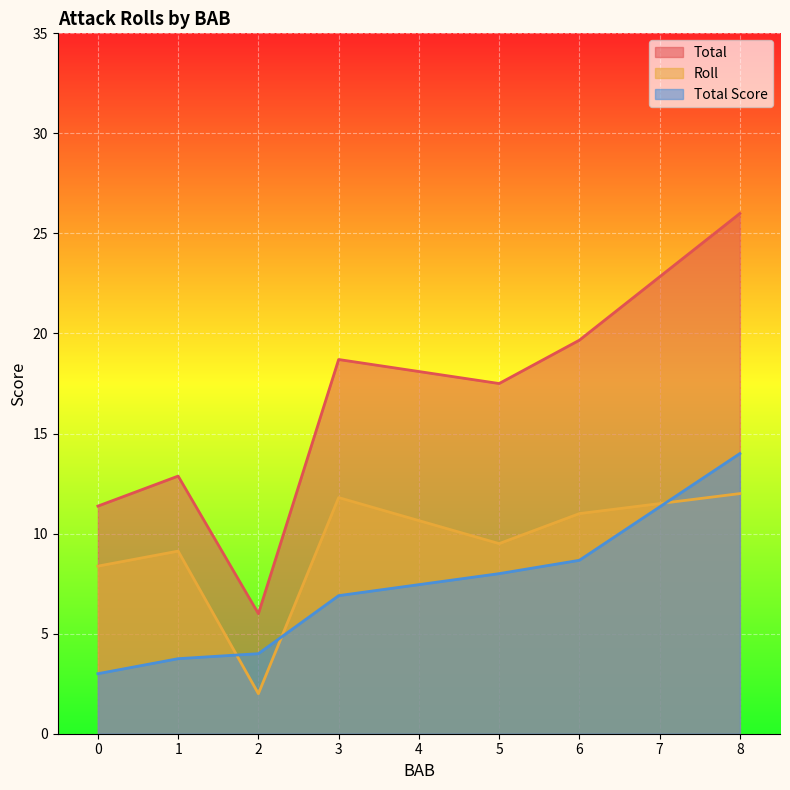

Is the value of Total Score at 24 greater than the value of Total at 22?

No